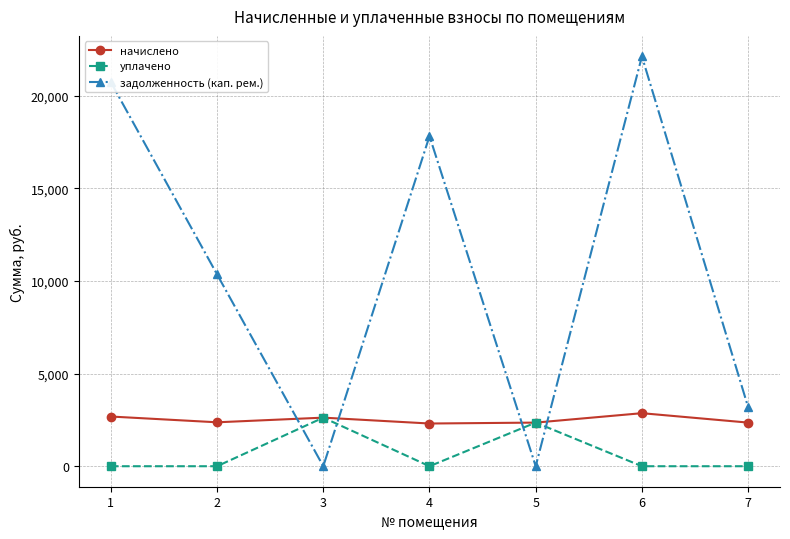

Where is the first local maximum for задолженность (кап. рем.)?

4